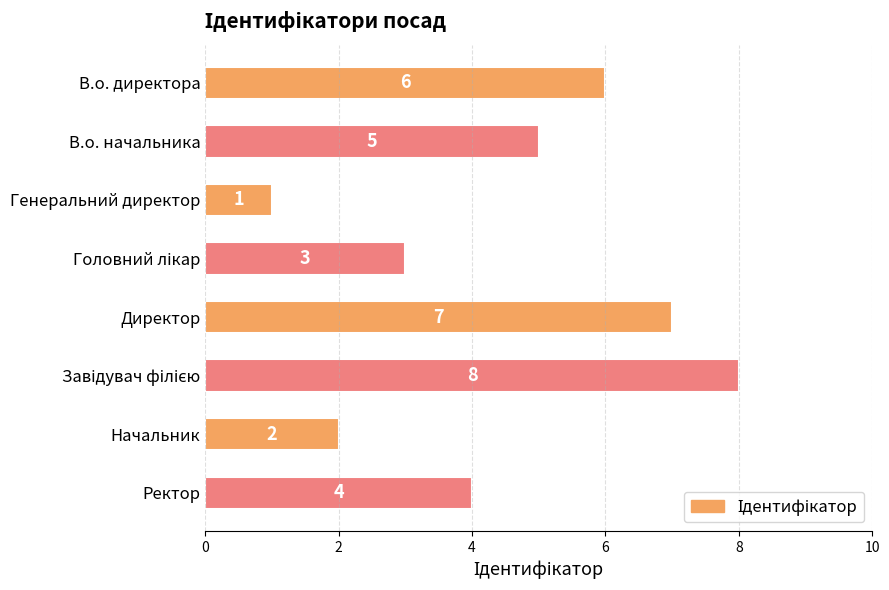

What is the ratio of the value at Директор to the value at Начальник?

3.5